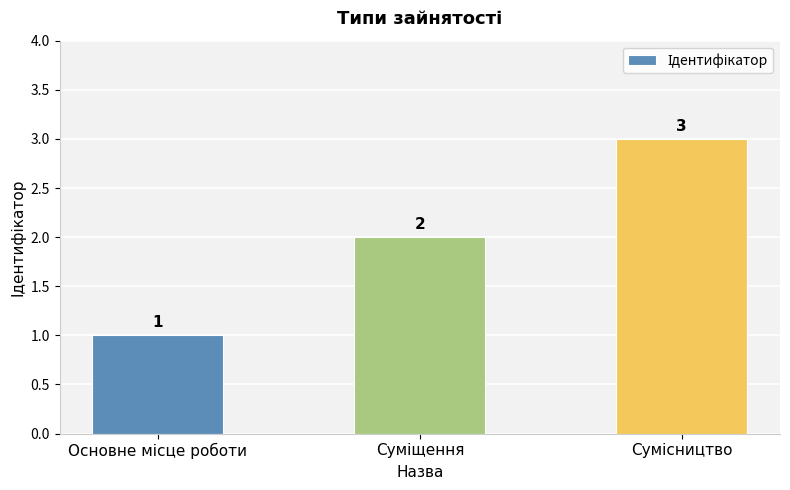

What is the value of the 1st bar from the left?

1